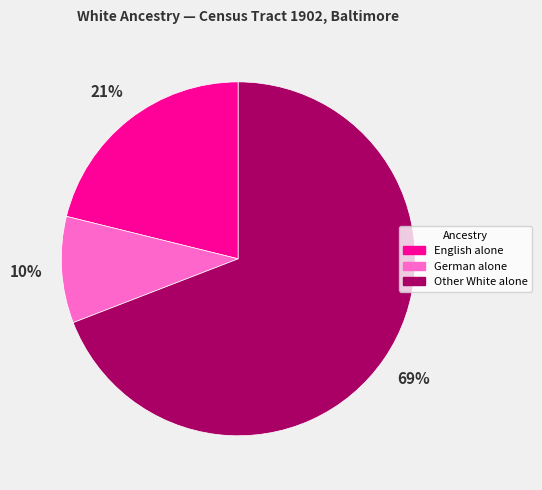

How many segments does this pie chart have?

3